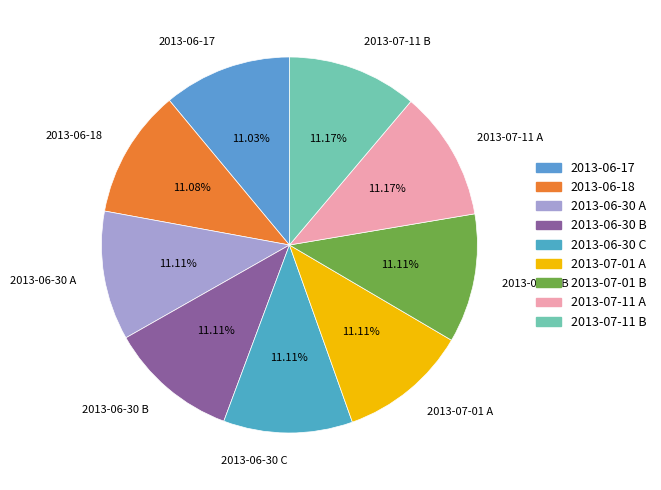

To the nearest percent, what percentage of the pie is 2013-07-11 A?

11%